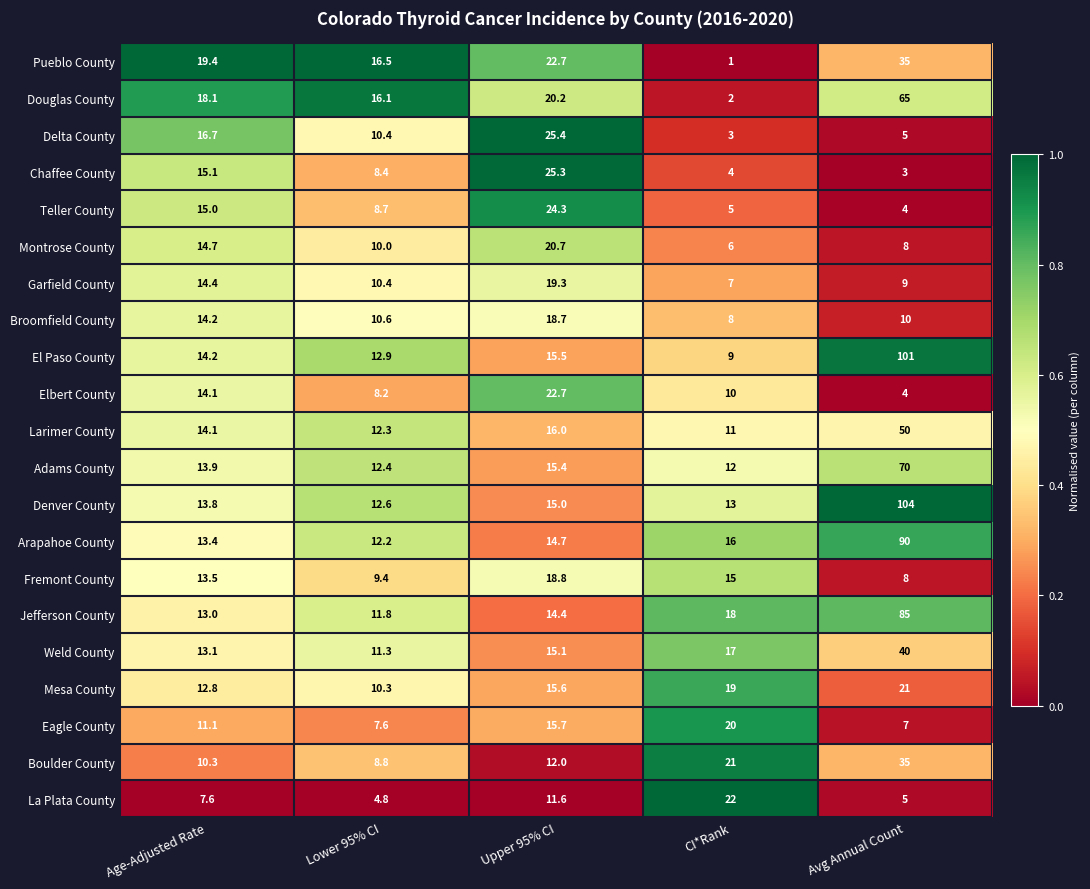

Is it true that Montrose County equals 12.7 at Avg Annual Count?

False